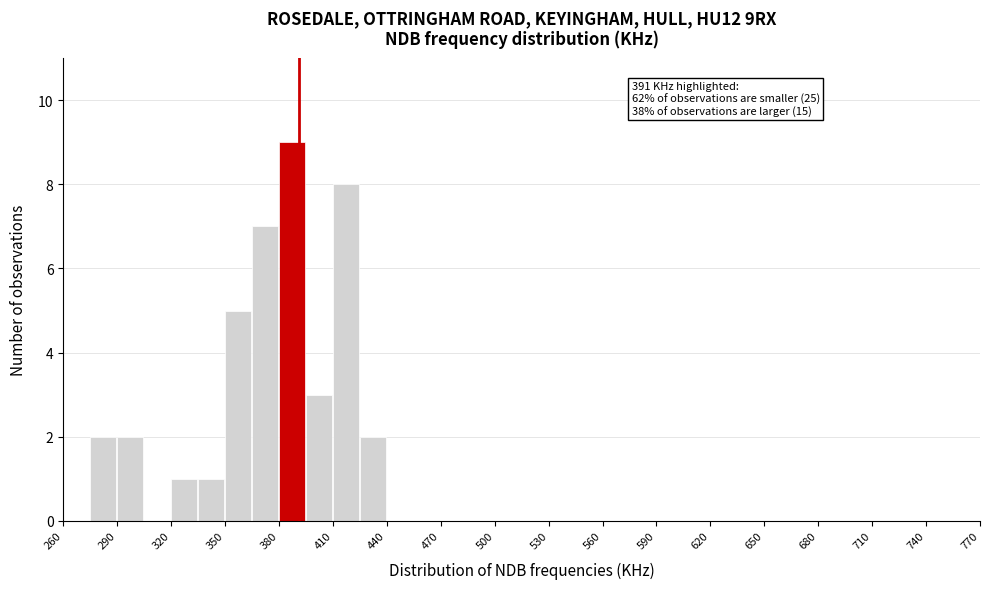

Around what value on the x-axis is the tallest bar? Give the approximate position of its centre, as read against the axis.

385